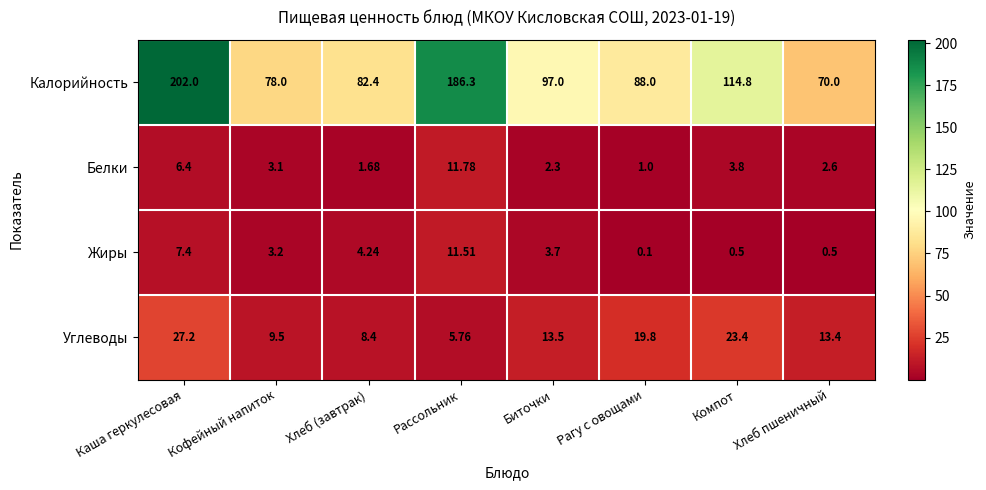

At which category does the chart reach its minimum across all series?

Рагу с овощами